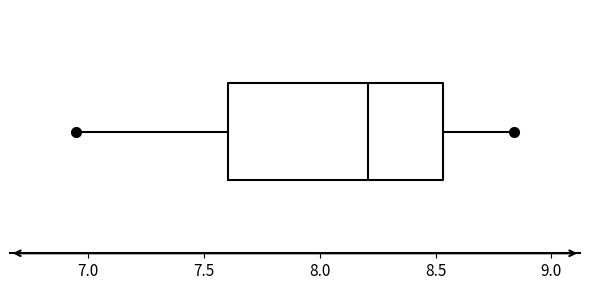

Transcribe this box plot: give where the median line is, the range the box spans, and where the two whiskers end, as read against the x-axis. The values are not printed on the chart, so give them approximately, as read against the axis.

median 8.20, box 7.60 to 8.55, whiskers 6.95 to 8.85